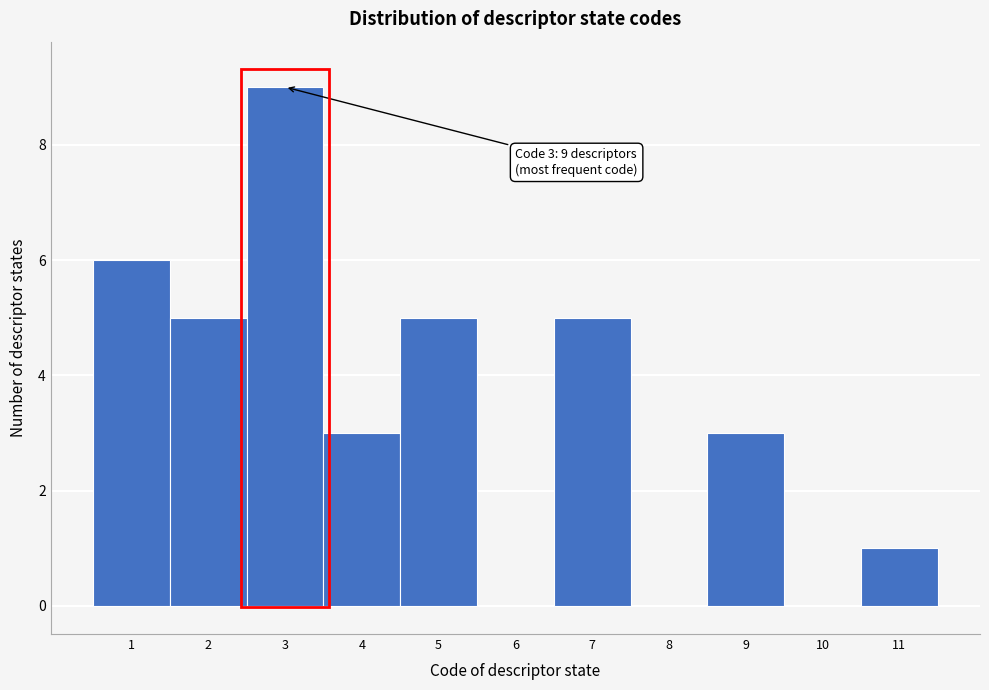

Which range on the x-axis has the tallest bar?

2.5 to 3.5